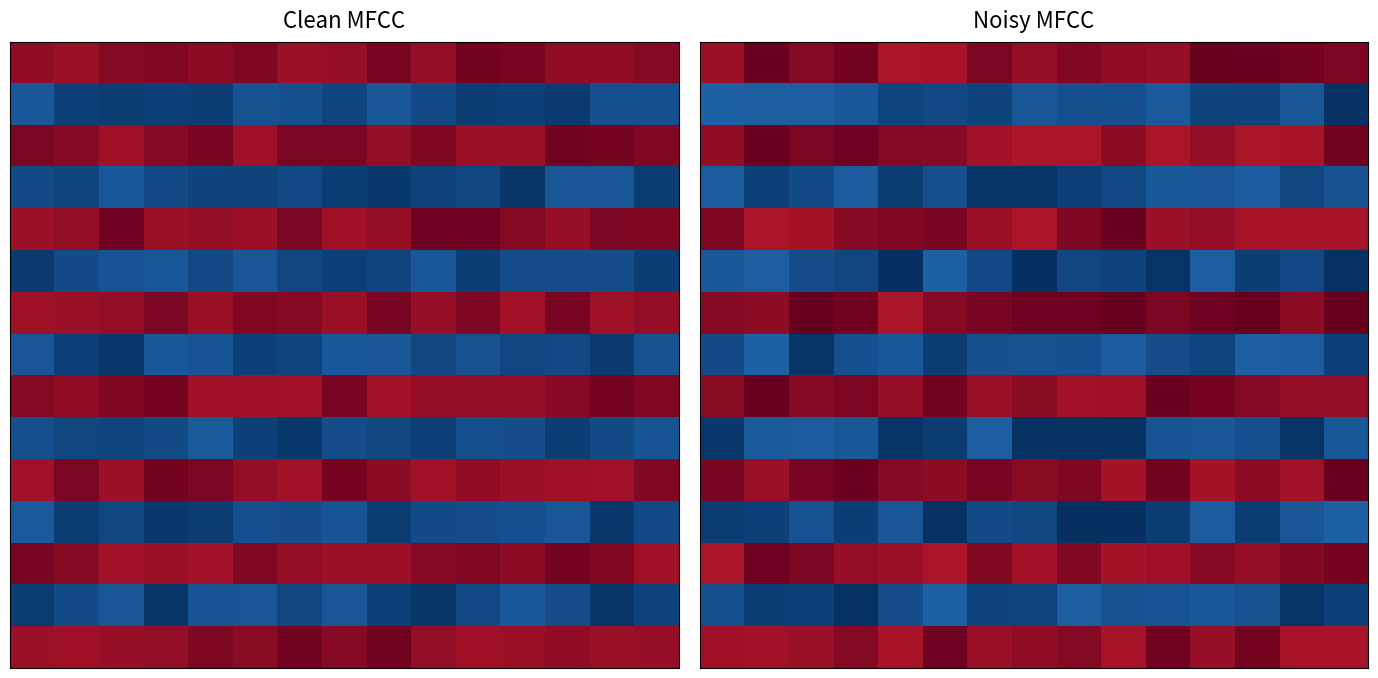

What is the total value across all series at 13?

216216.1